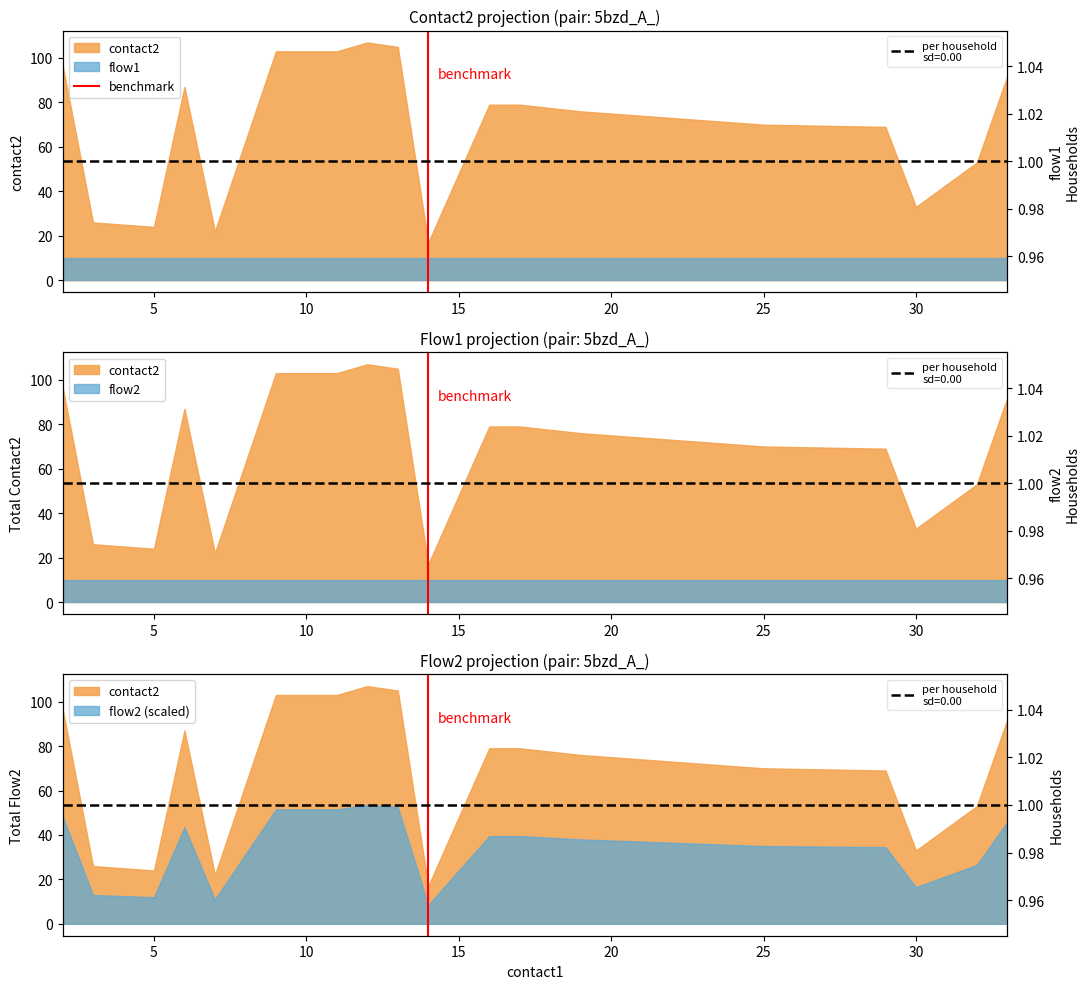

Between 5 and 0, which is larger?

5